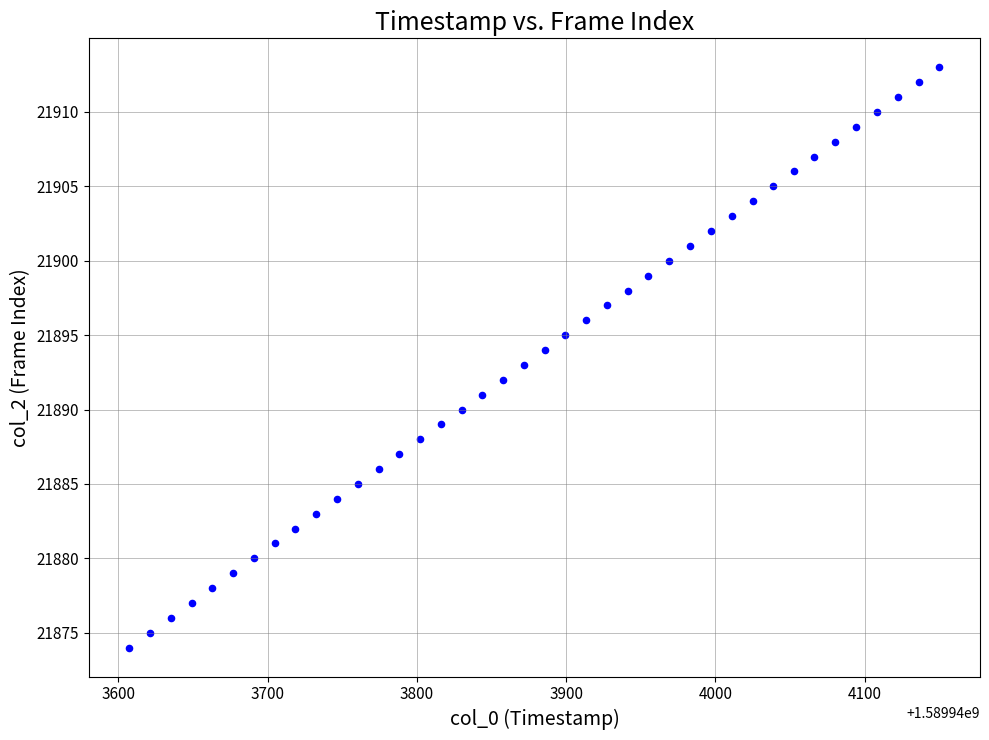

What is the range of Y values (max minus min)?

39